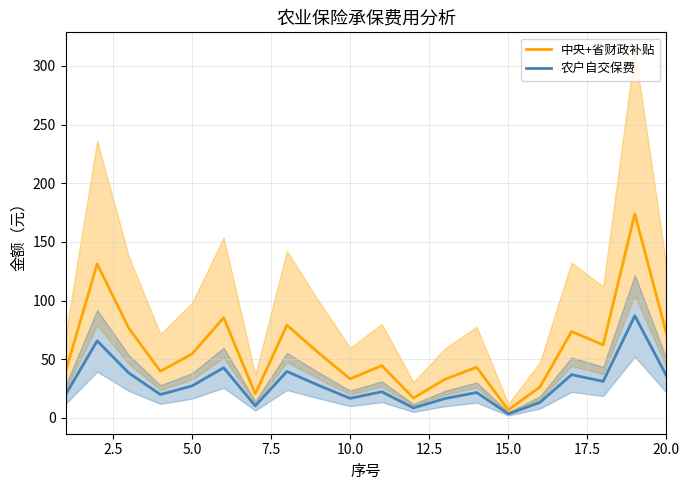

What are all the series names shown in the legend?

中央+省财政补贴, 农户自交保费